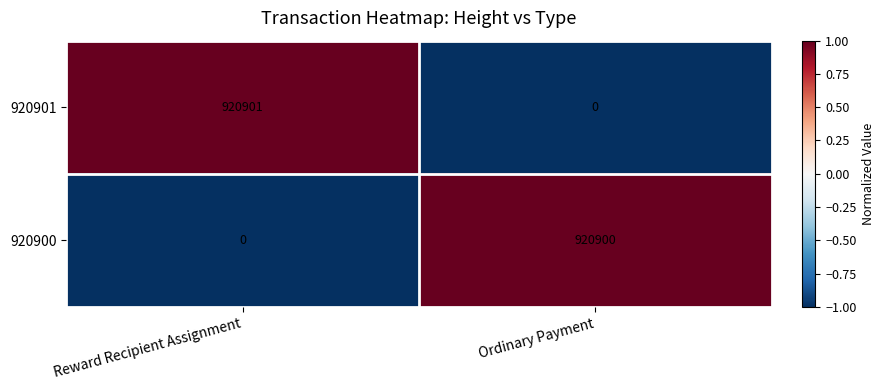

Is the value of 920901 at Reward Recipient Assignment greater than the value of 920900 at Reward Recipient Assignment?

Yes